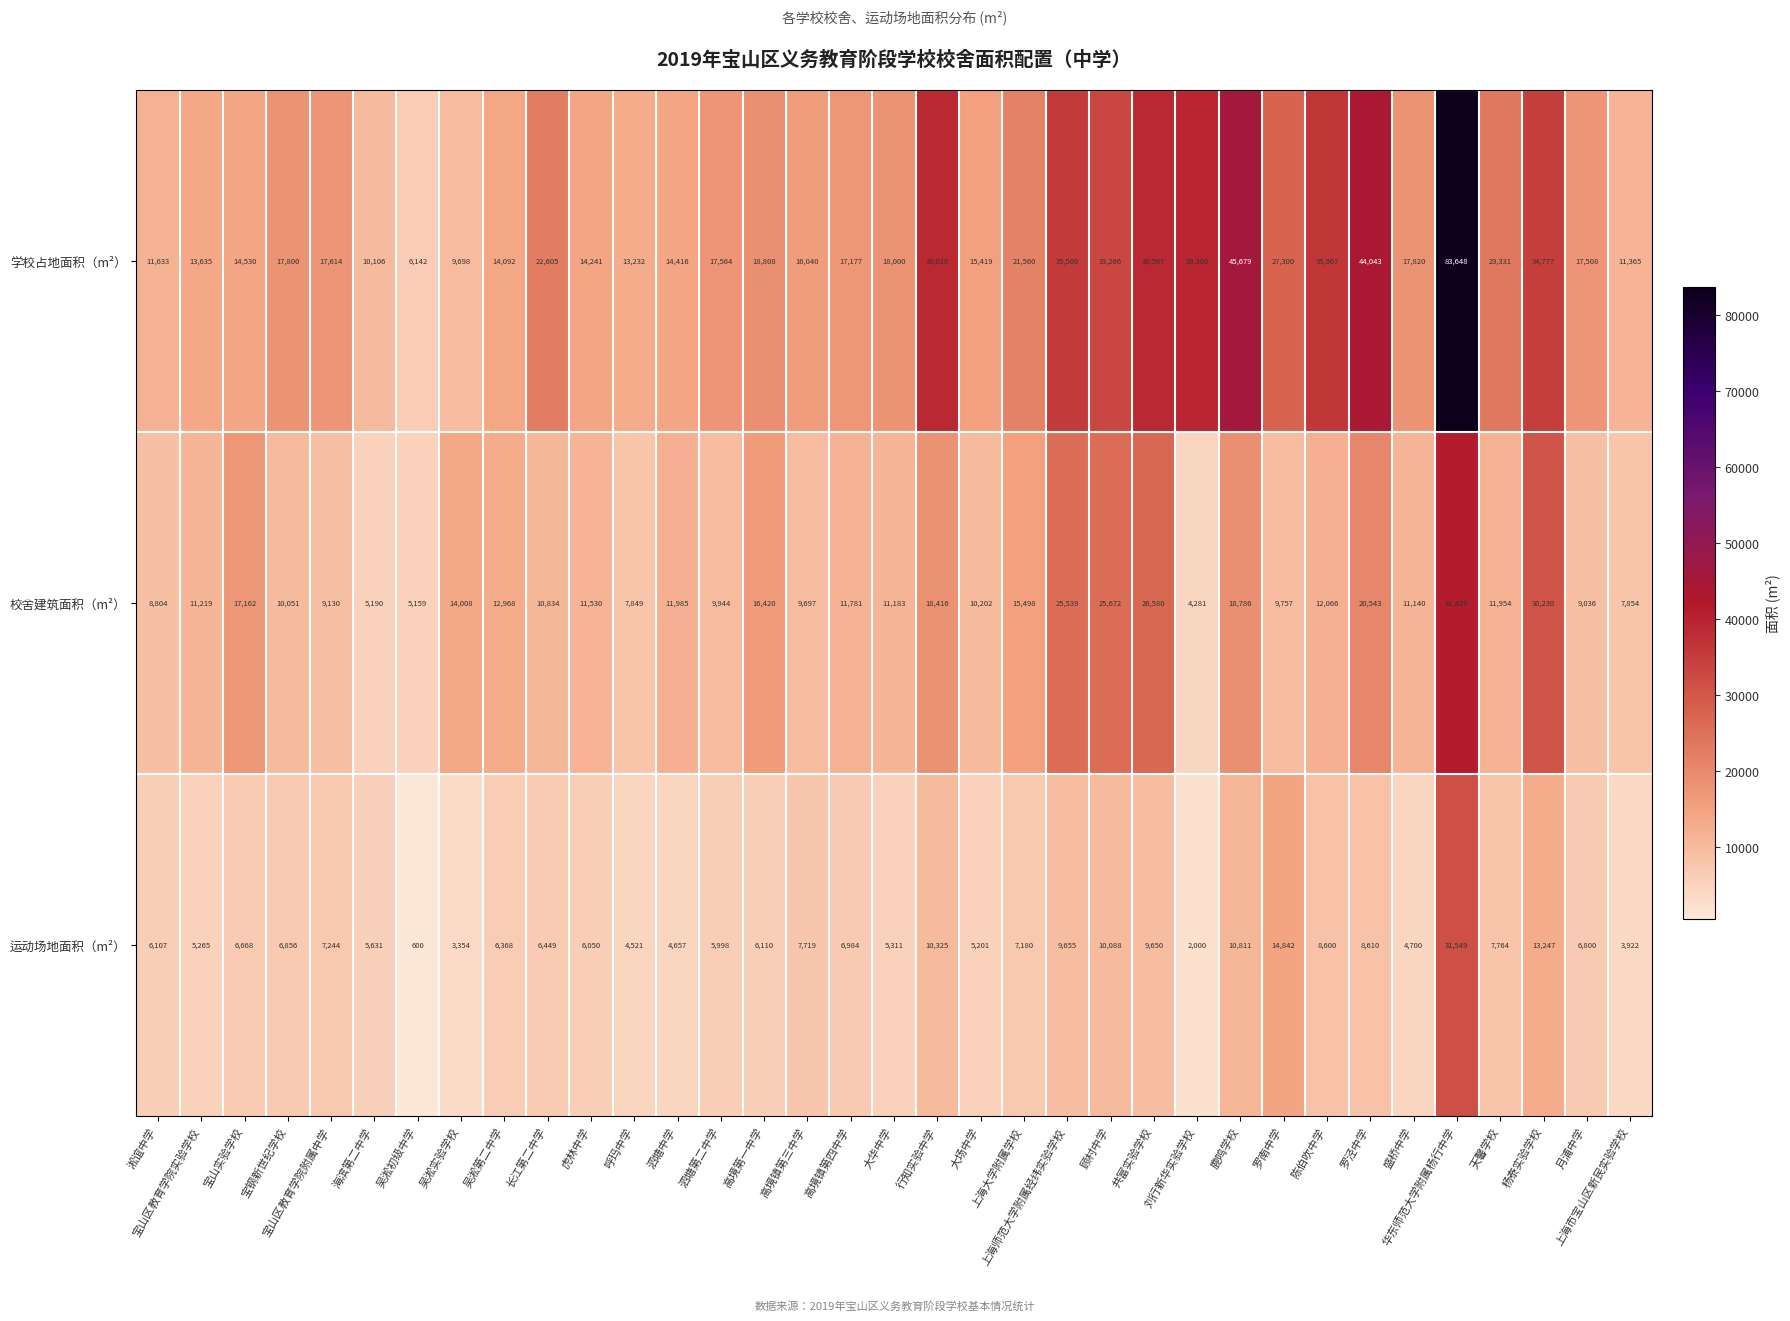

What is the sum of the 学校占地面积（m²） values at 海滨第二中学 and 宝钢新世纪学校?

27906